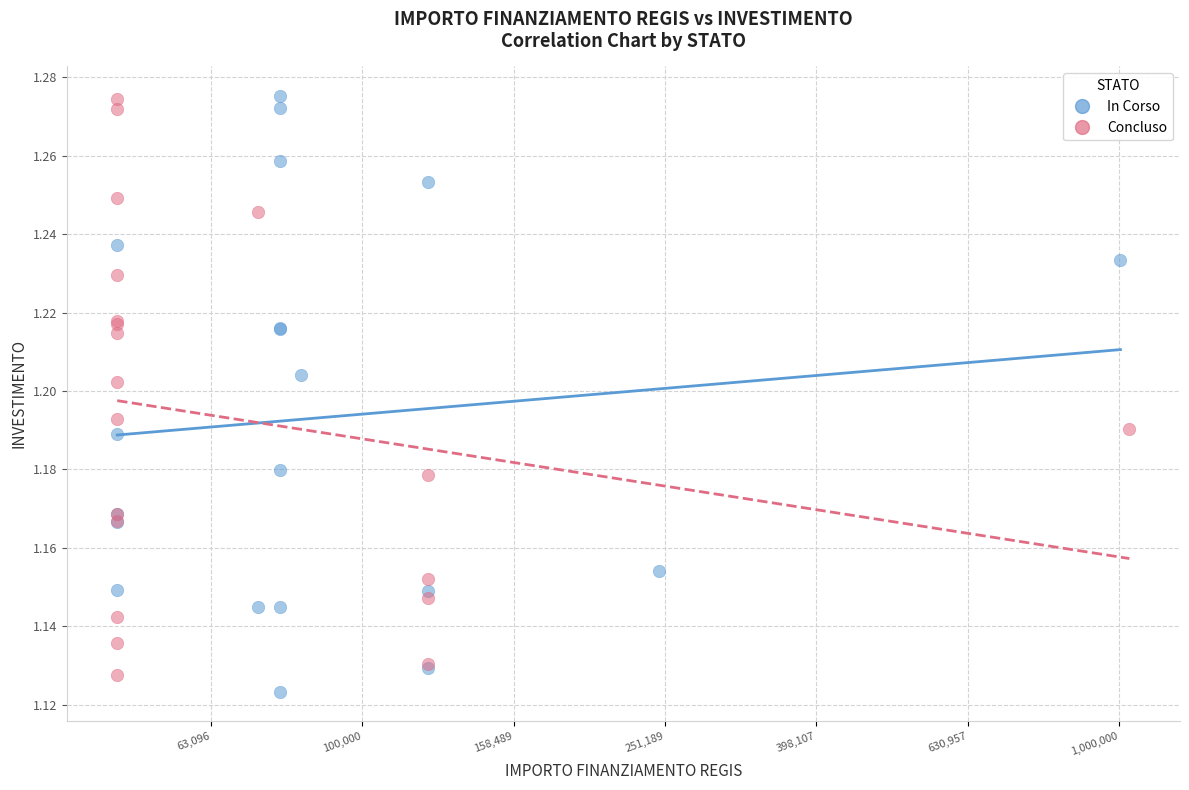

What are all the series names shown in the legend?

In Corso, Concluso